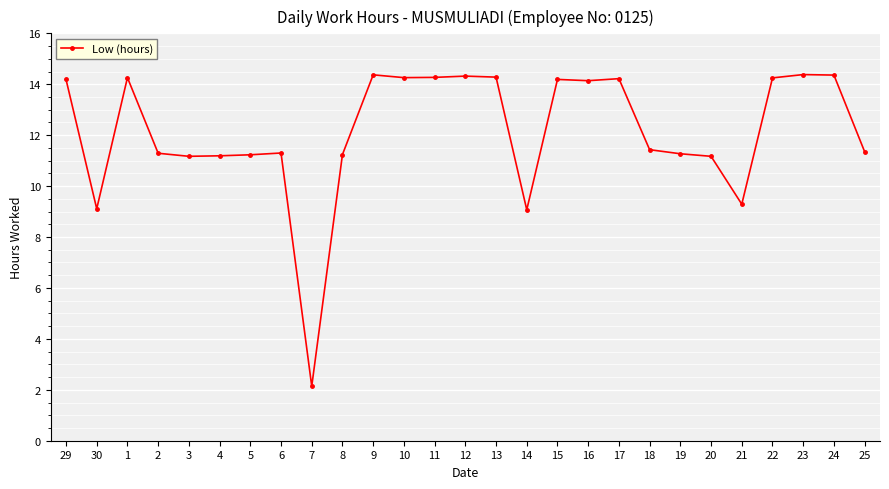

What position from the left is 29?

1